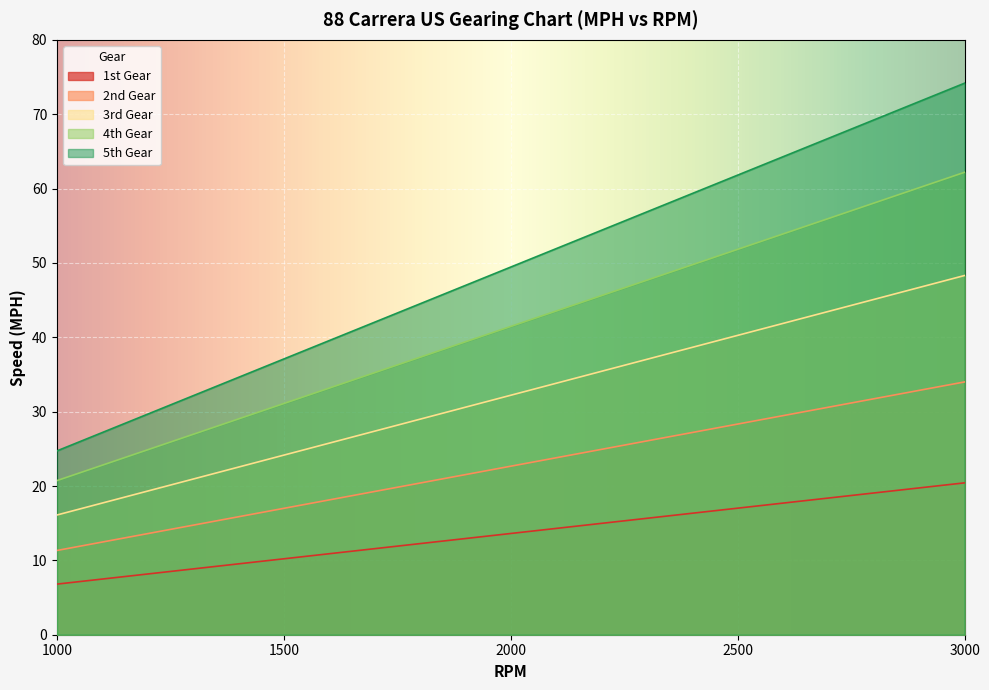

True or false: 4th Gear and 2nd Gear intersect in this chart.

False